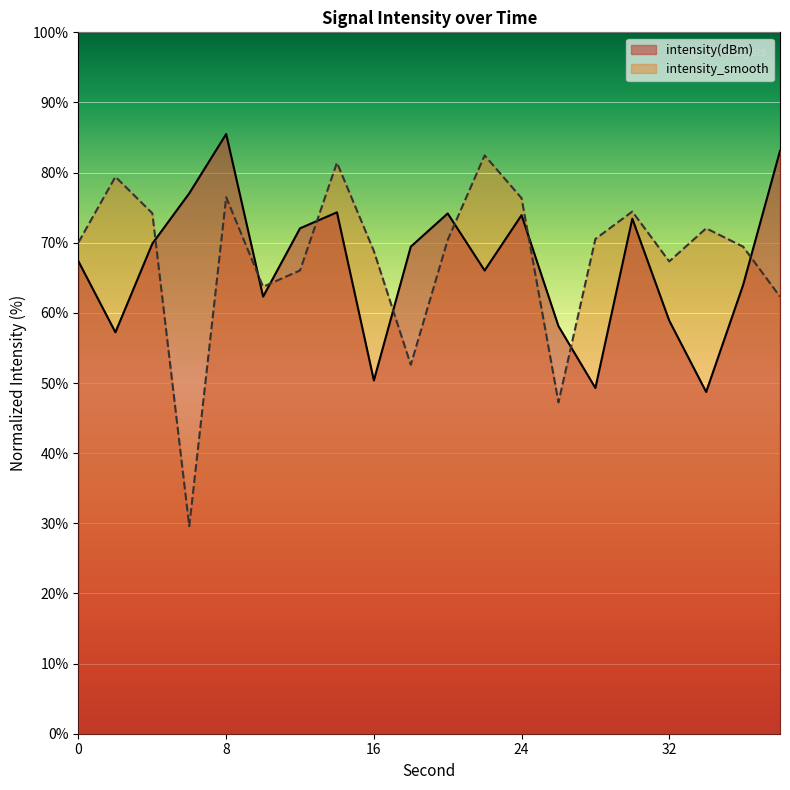

Which series changed the most between 4 and 22?

intensity_smooth